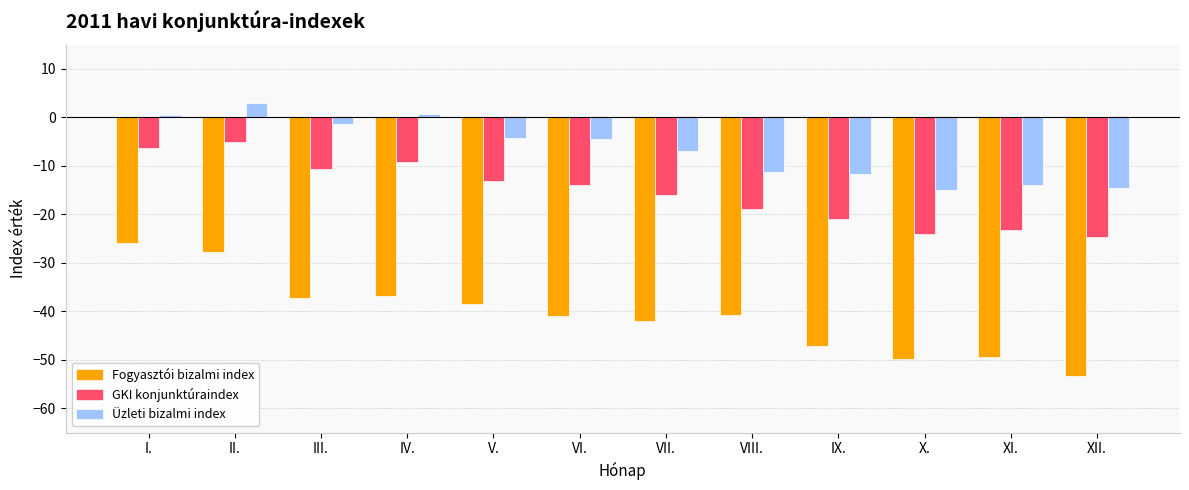

True or false: Fogyasztói bizalmi index has a value of -47.2 at IX..

True